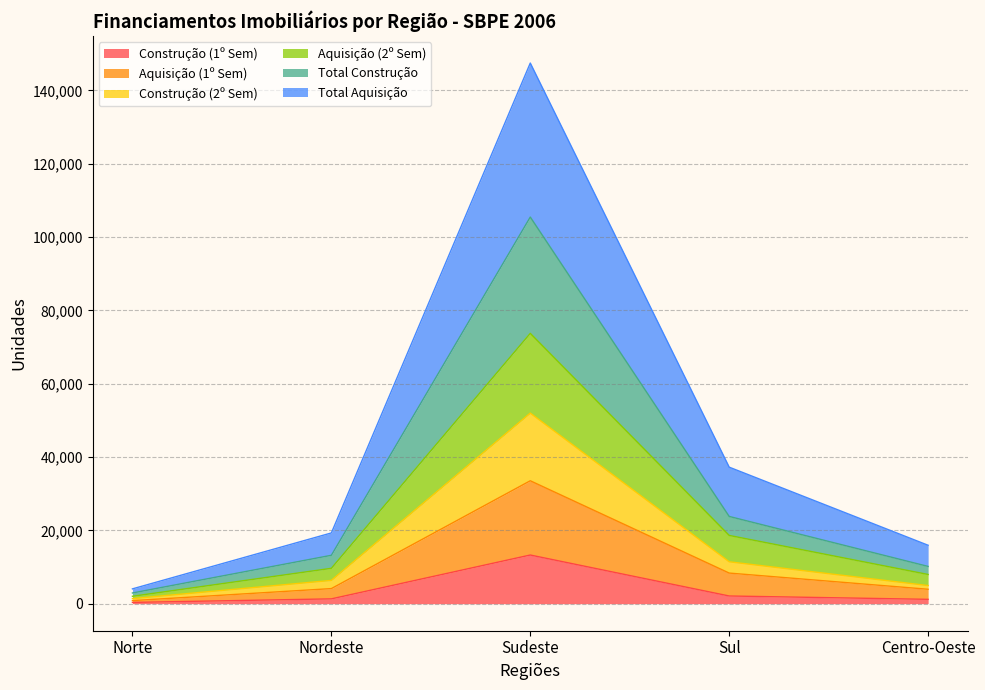

What is the label of the 3rd point from the left?

Sudeste